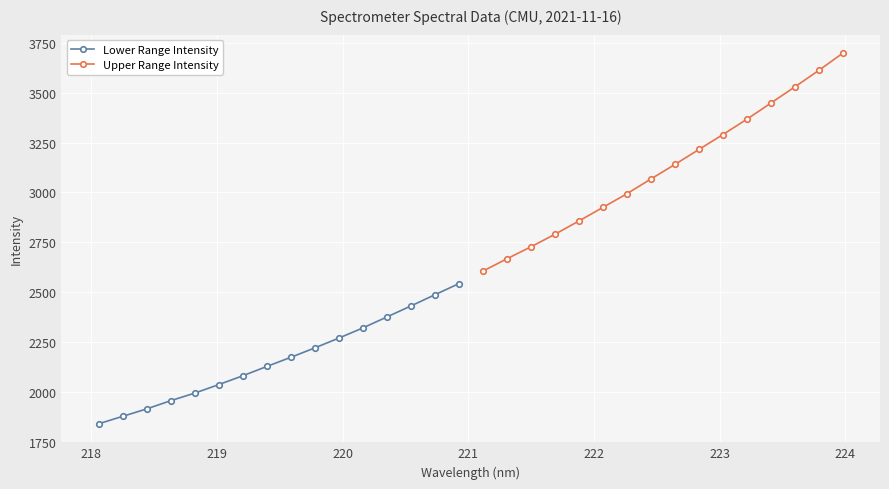

True or false: Upper Range Intensity and Lower Range Intensity intersect in this chart.

False